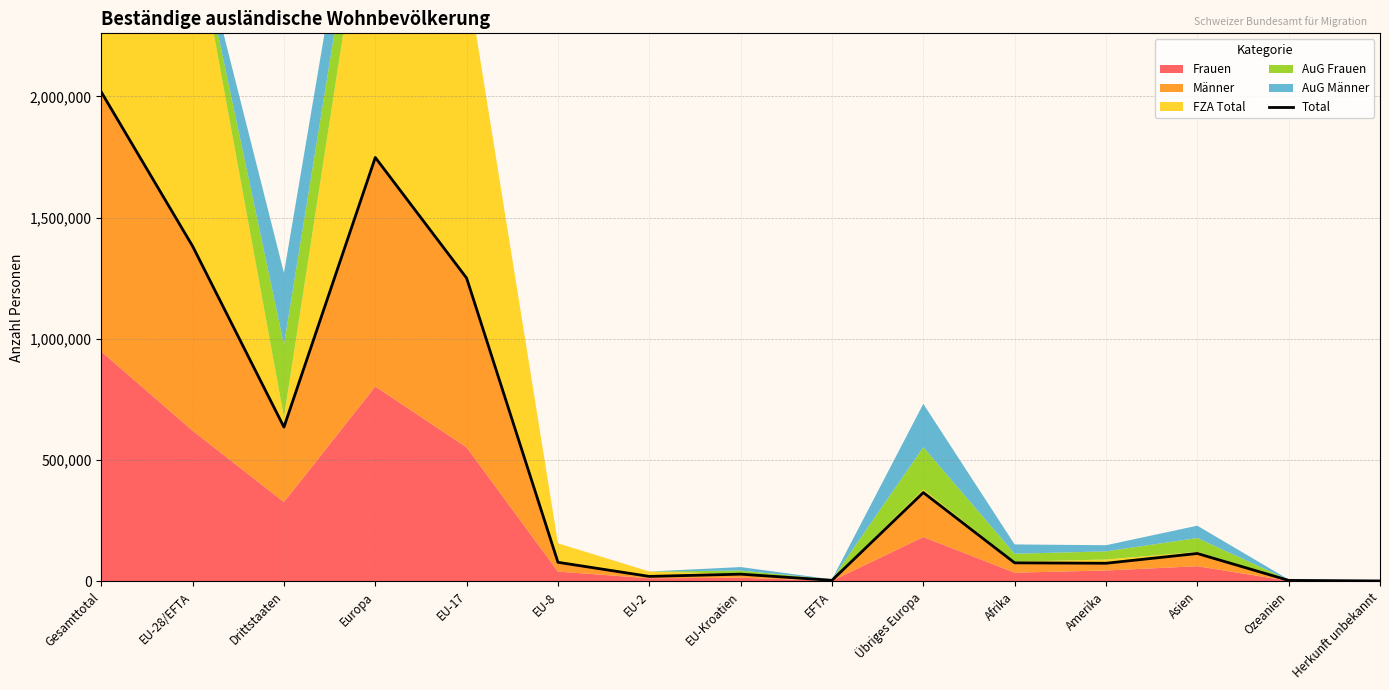

How many data points does each series have?

15